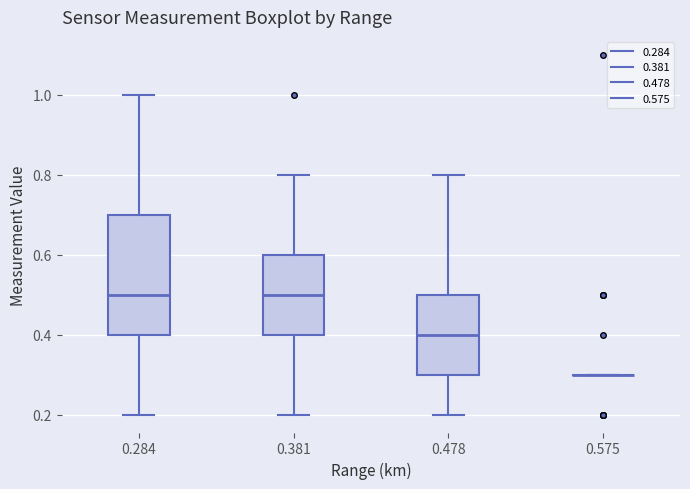

Comparing the boxes themselves (not the whiskers), which one is the tallest?

0.284